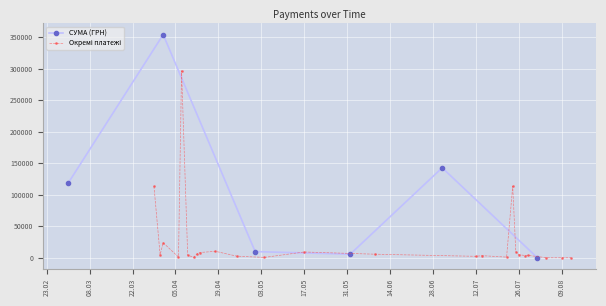

True or false: СУМА (ГРН) has more than 2 points higher than both neighbors.

False